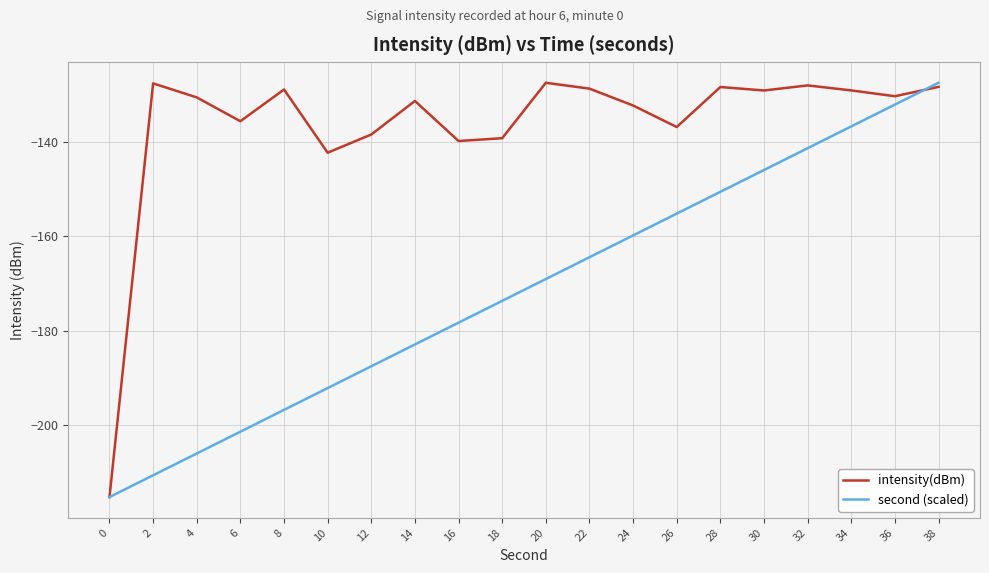

Which series has the largest total across all categories?

intensity(dBm)